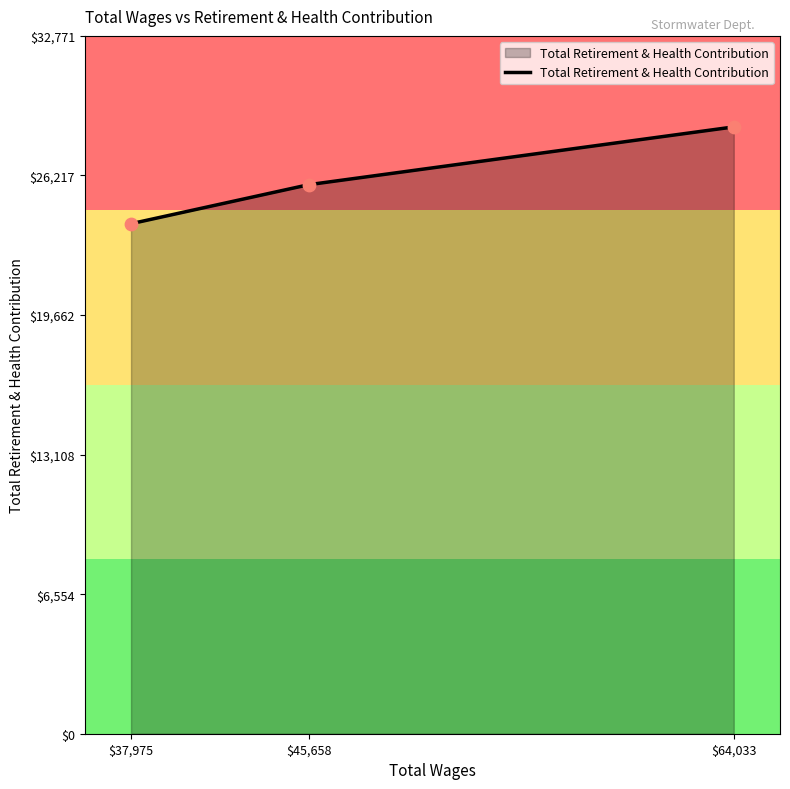

Approximately how many times larger is the value at $37,975 compared to $64,033?

0.8